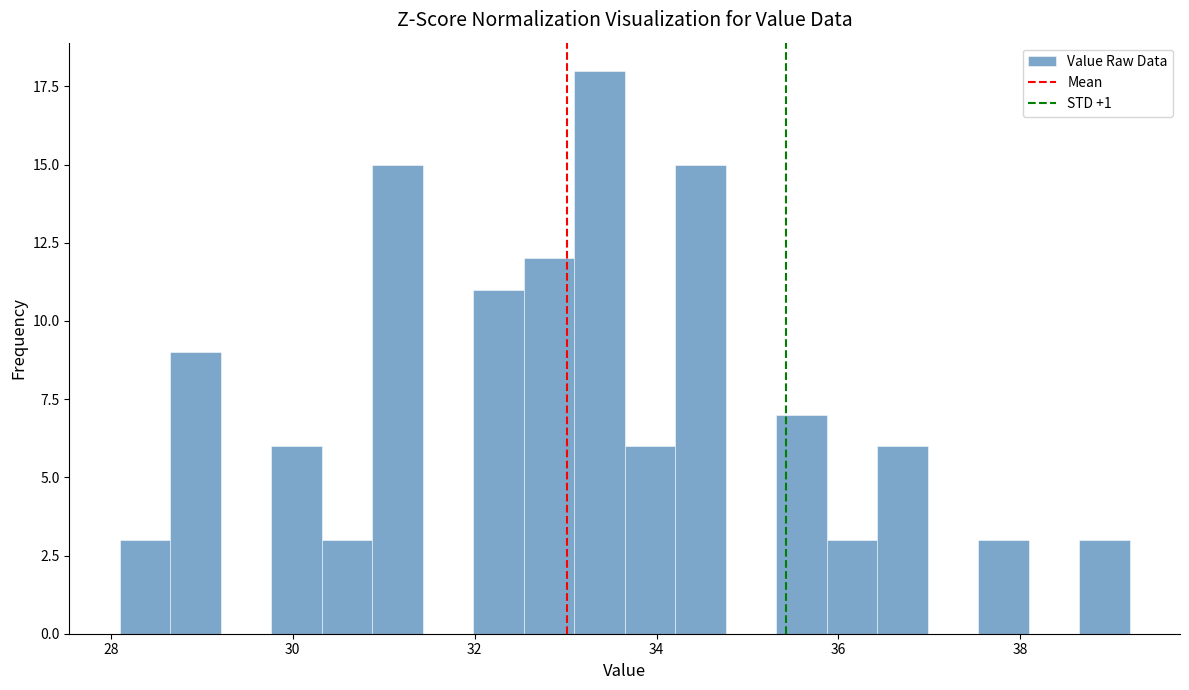

Read against the x-axis, roughly where is the centre of the tallest bar?

33.4